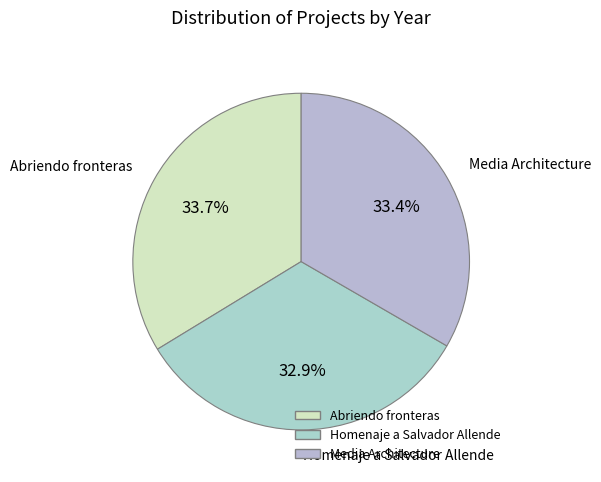

Is it true that Homenaje a Salvador Allende is 33% of the pie?

True